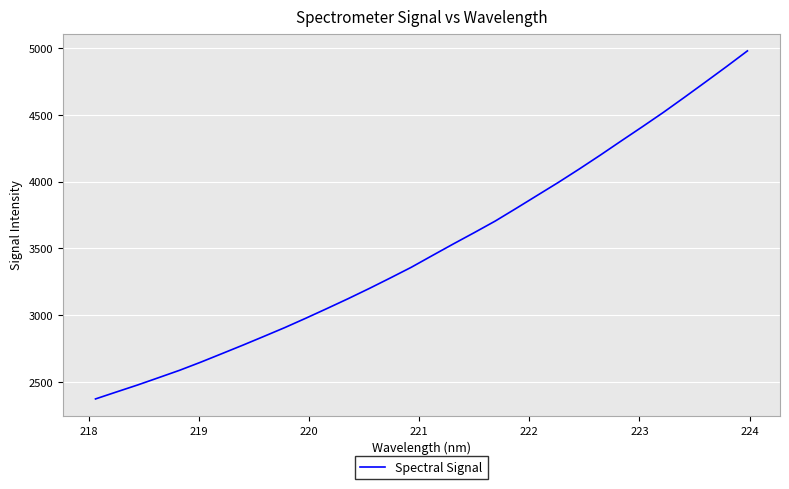

What is the greatest value displayed?

4980.4